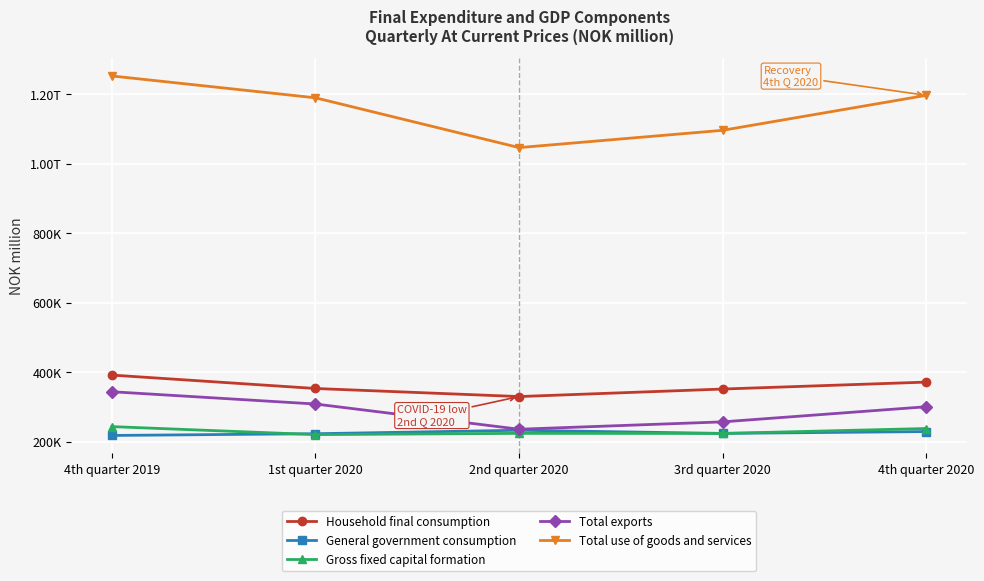

How many interior local valleys does the Gross fixed capital formation series have?

2